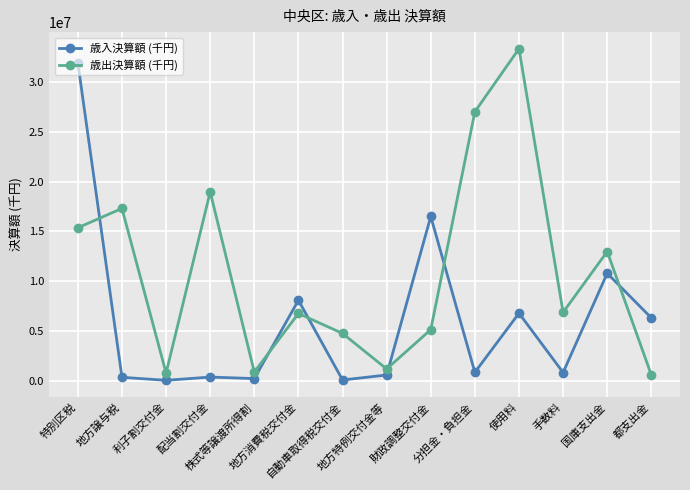

List the series in order of their peak value, highest first.

歳出決算額 (千円), 歳入決算額 (千円)